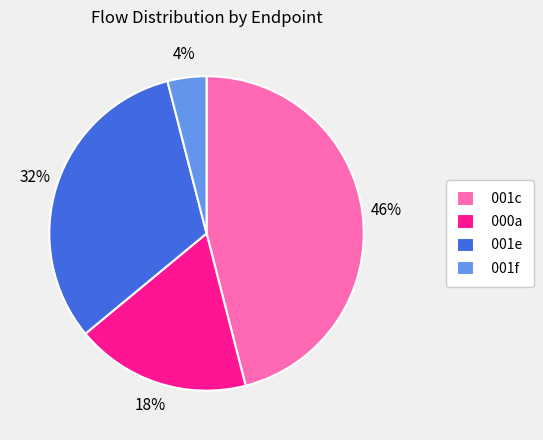

How many segments does this pie chart have?

4